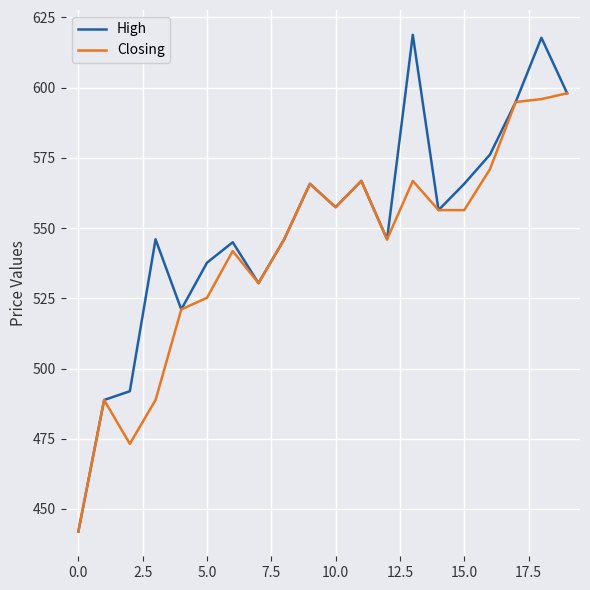

At how many categories does at least one series exceed 534?

15